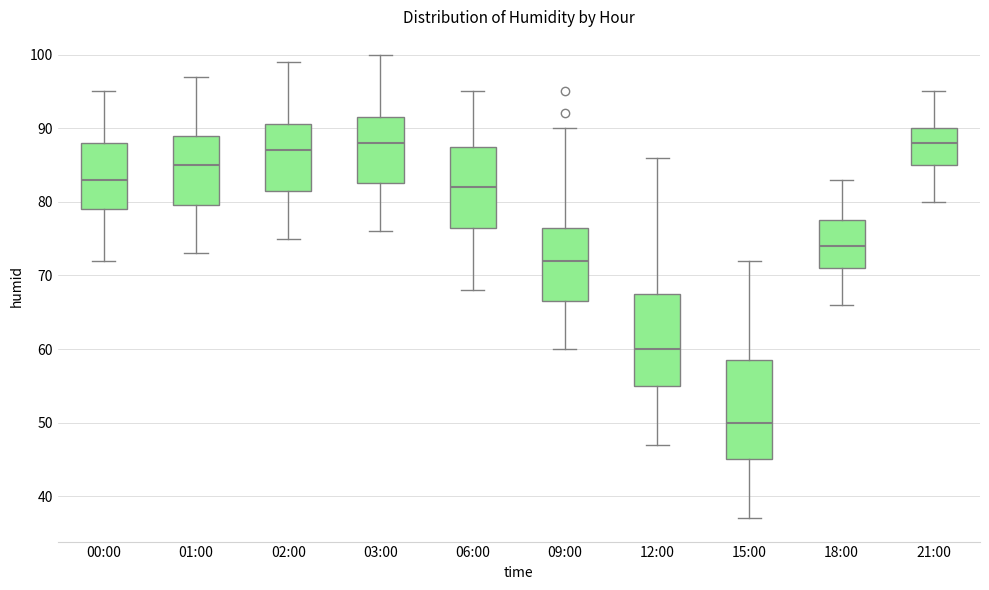

Where does the median line of the box for 15:00 sit on the y-axis? The values are not printed on the chart, so give them approximately, as read against the axis.

50